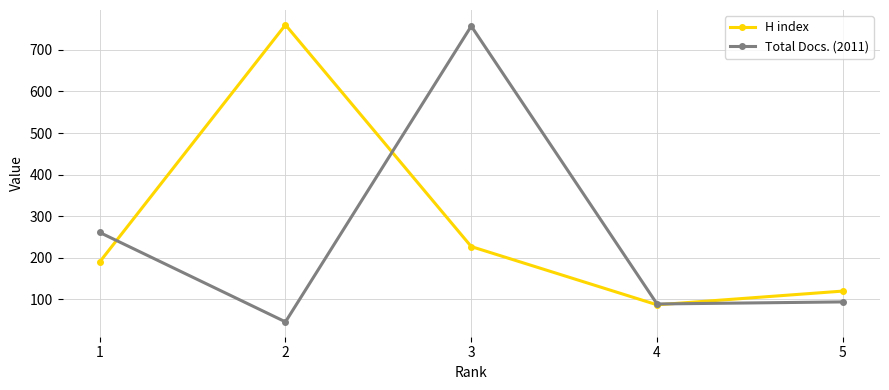

Where do H index and Total Docs. (2011) first cross each other?

1 and 2